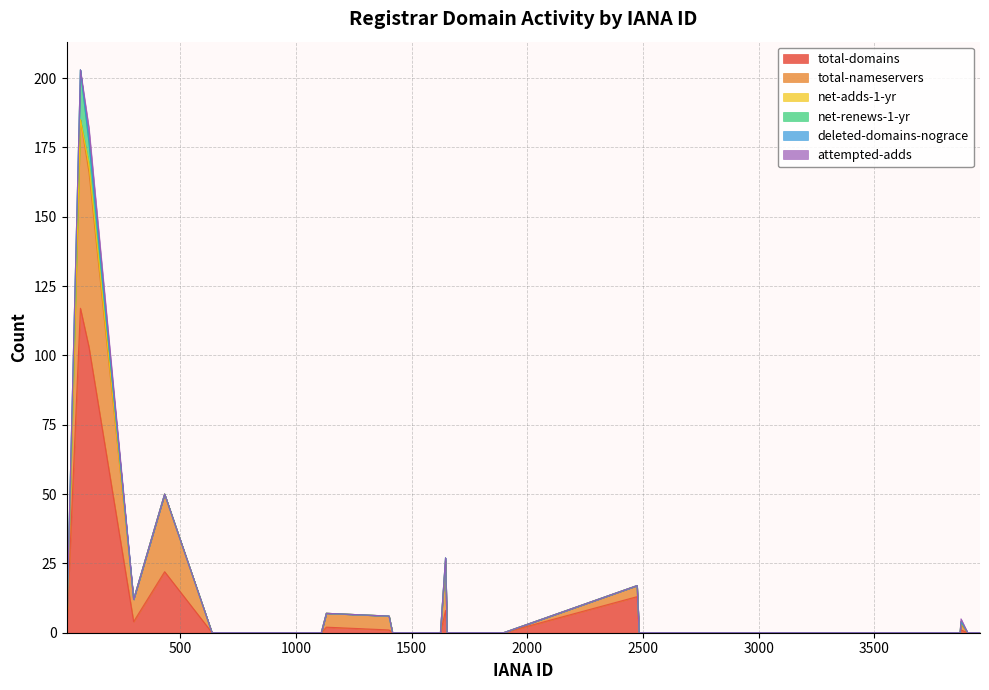

True or false: net-adds-1-yr has a value of 0 at 1862.

True